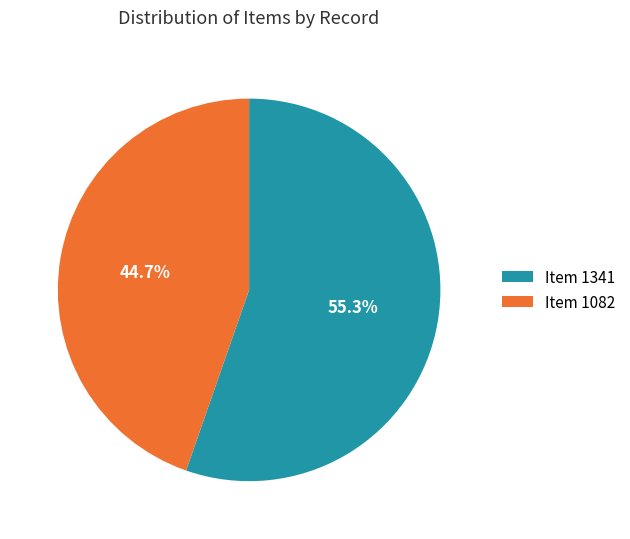

What portion of the pie excludes Item 1082?

55.3%